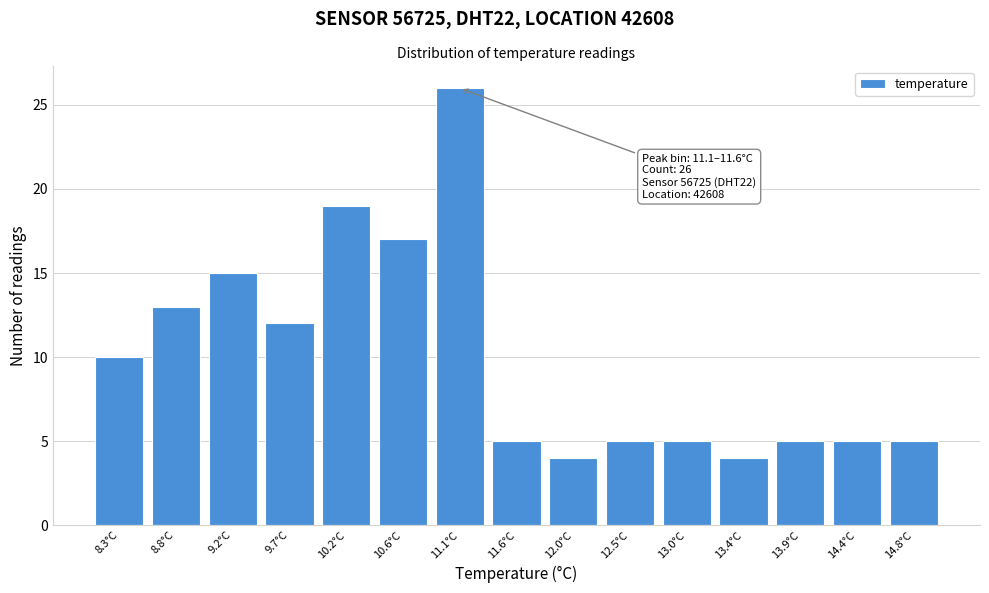

Reading right to left, what are all the values shown in this chart?

5	5	5	4	5	5	4	5	26	17	19	12	15	13	10